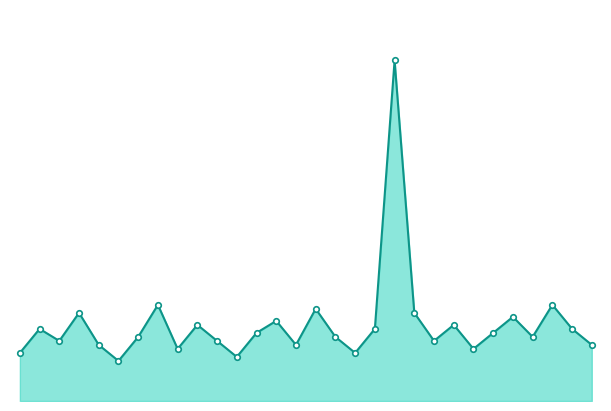

Does the chart display data point markers on the line(s)?

No